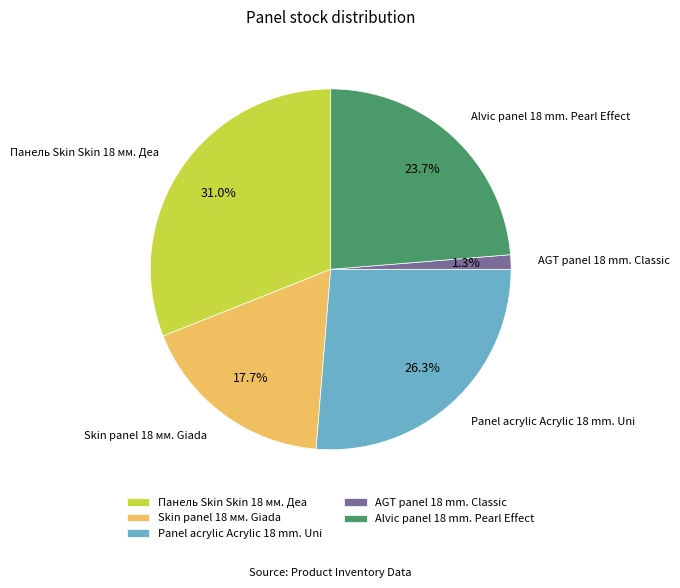

Which category has the smallest portion of the pie?

AGT panel 18 mm. Classic